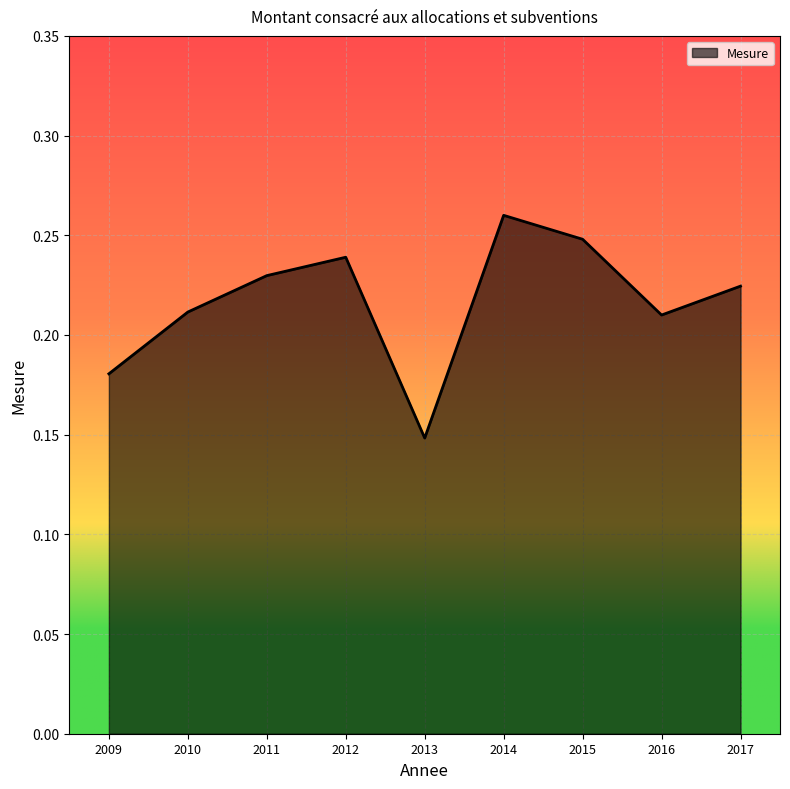

How many interior local valleys (lower than both neighbors) does the data have?

2